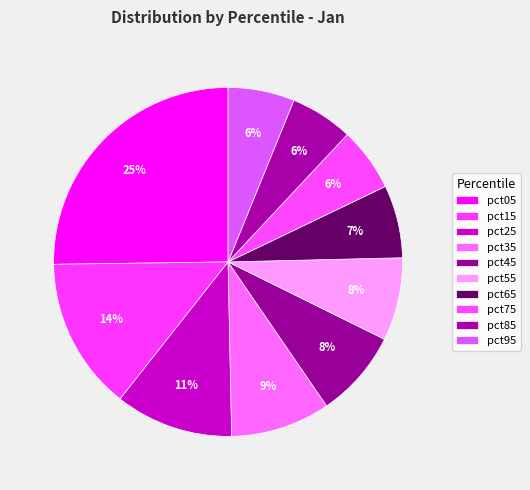

The pct85 slice represents 6% of the pie. True or false?

True